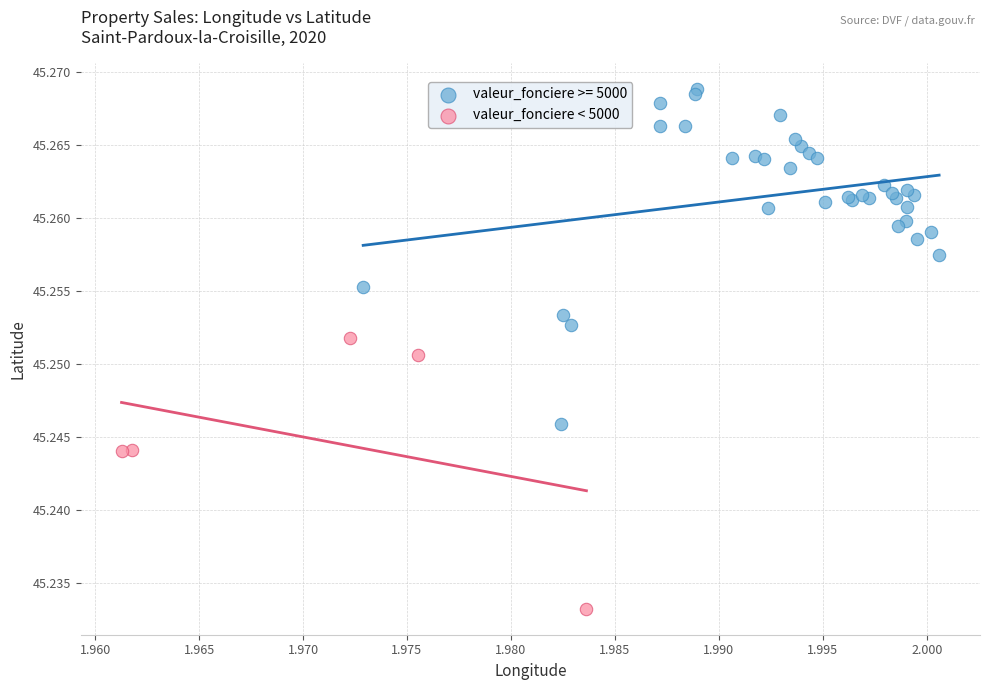

Which series reaches the maximum Y coordinate?

valeur_fonciere >= 5000